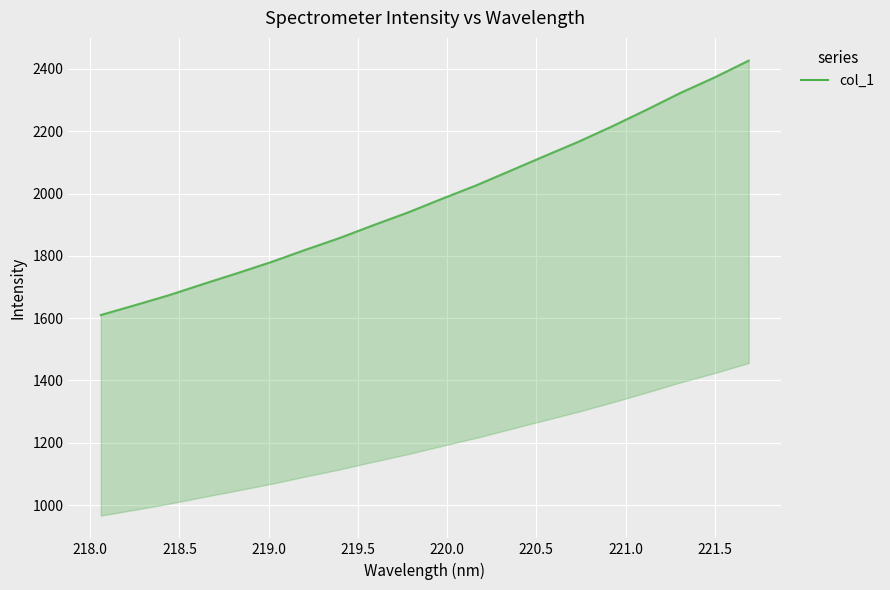

How many values are below 1983?

10